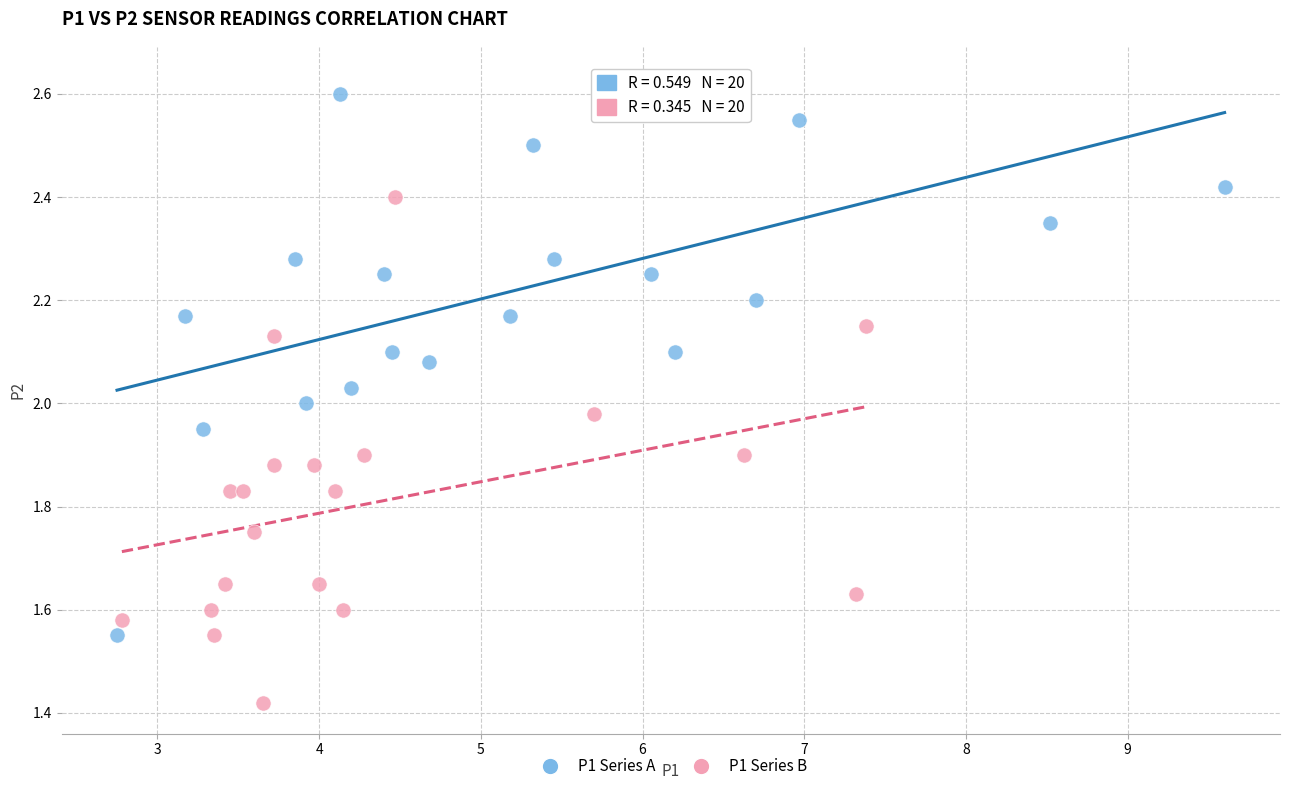

Which series contains the highest Y value?

P1 Series A